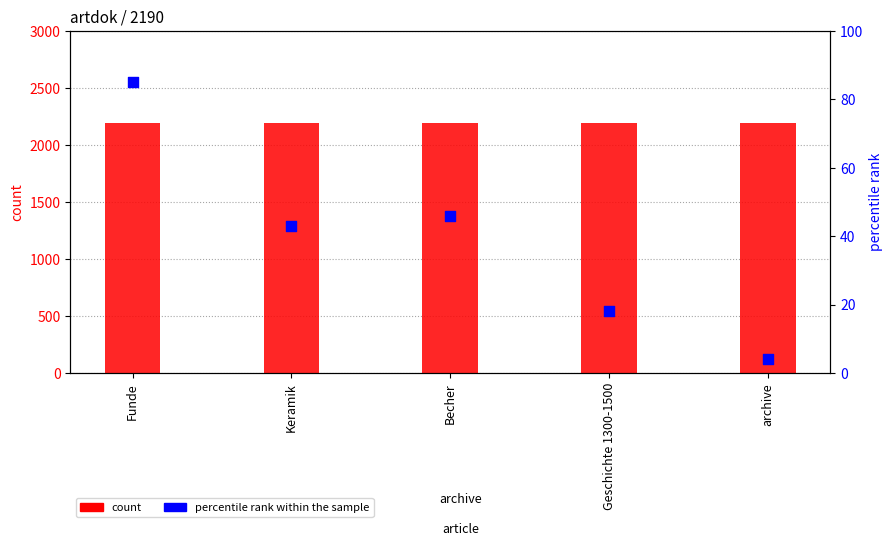

Which series has the largest Y range (max minus min)?

percentile rank within the sample